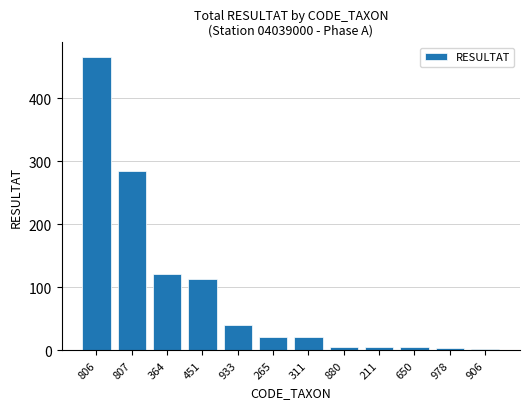

Where is the data nearest to the value 234?

807